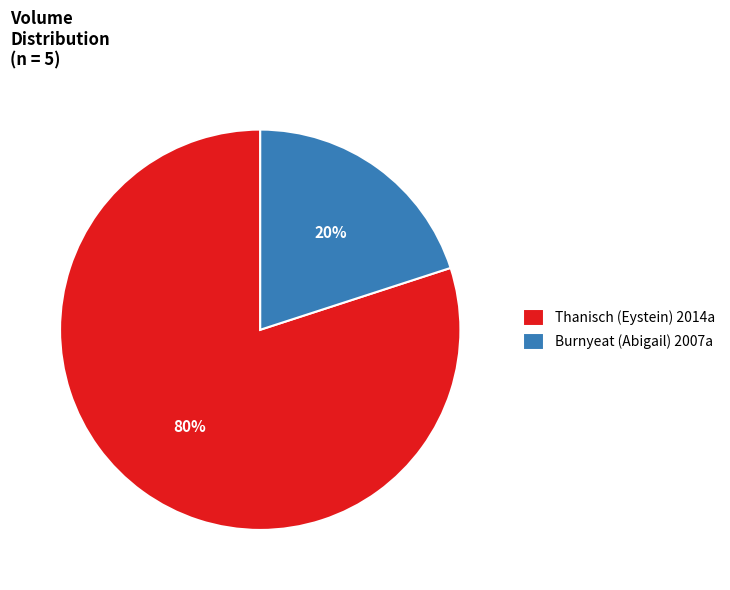

How many slices are in this pie chart?

2